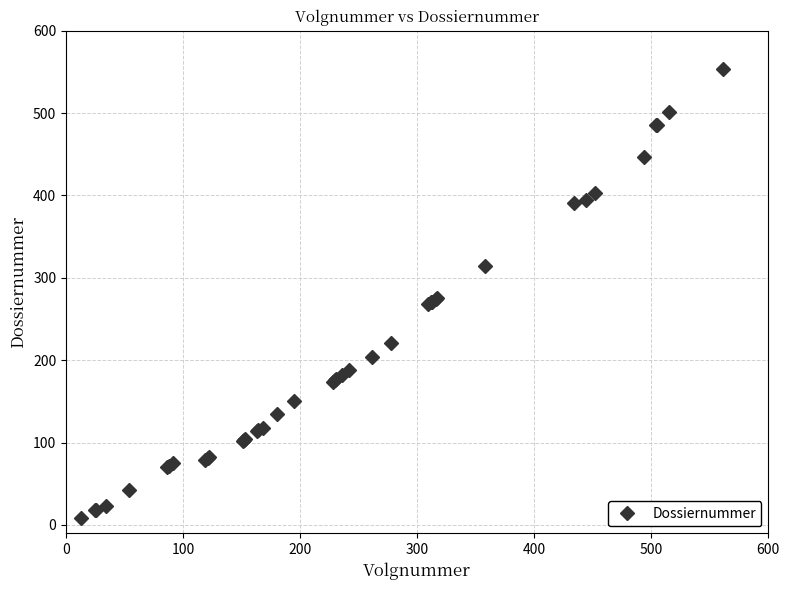

What is the average value?

204